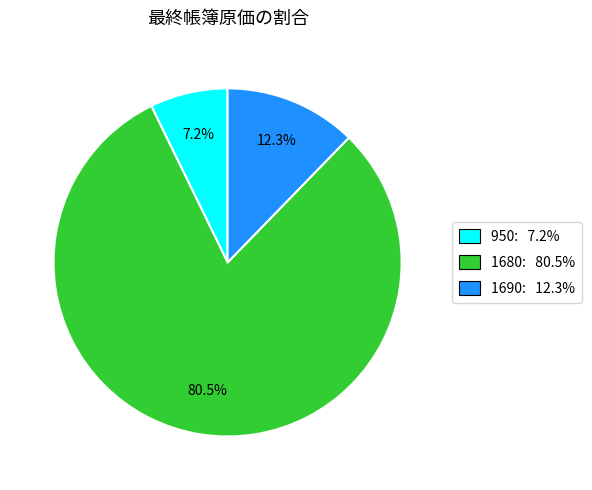

Count the number of slices in the pie.

3